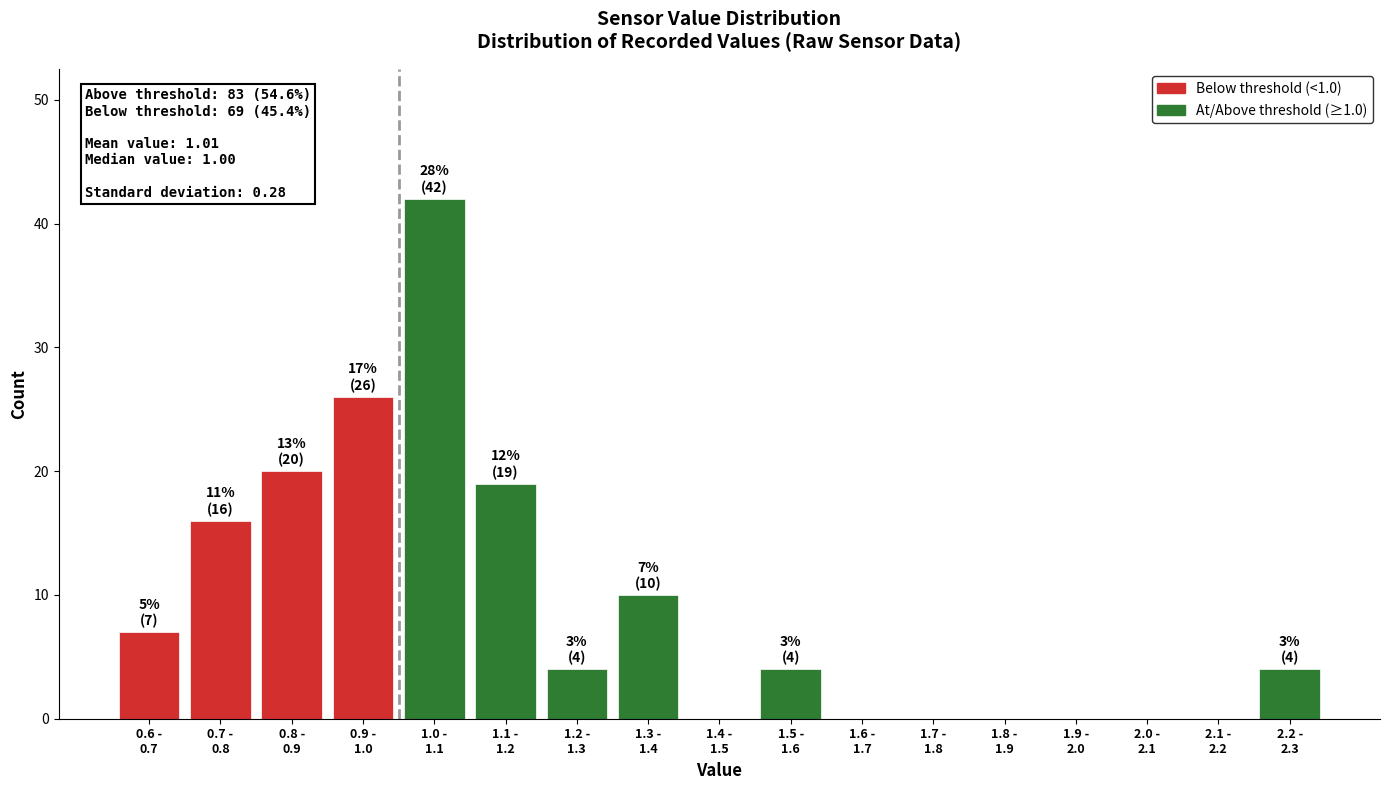

What is the sum of all values?

152